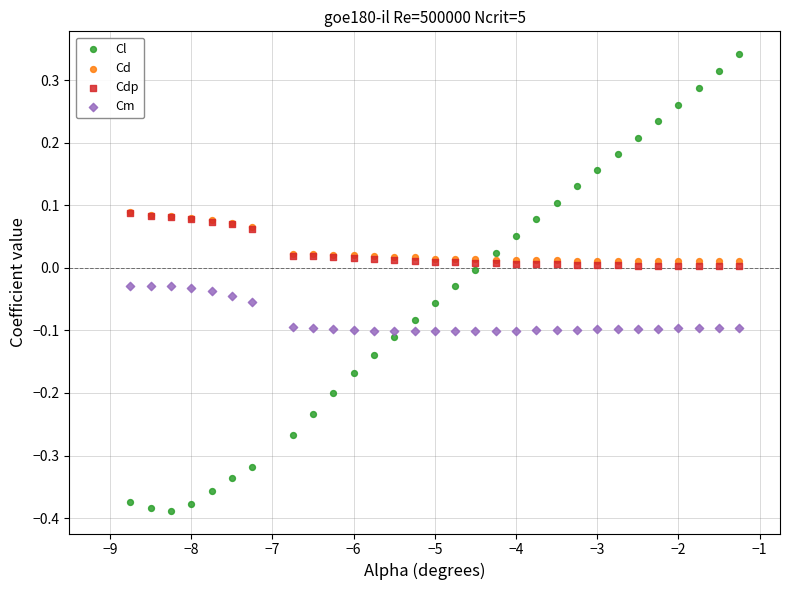

Which series has the widest spread of Y values?

Cl